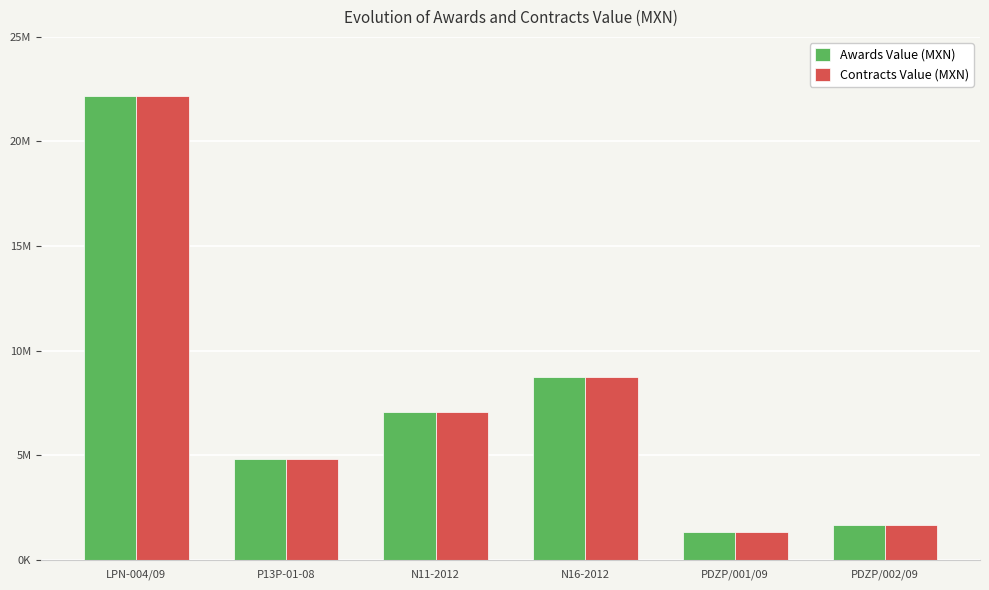

Does the chart contain stacked bars?

No